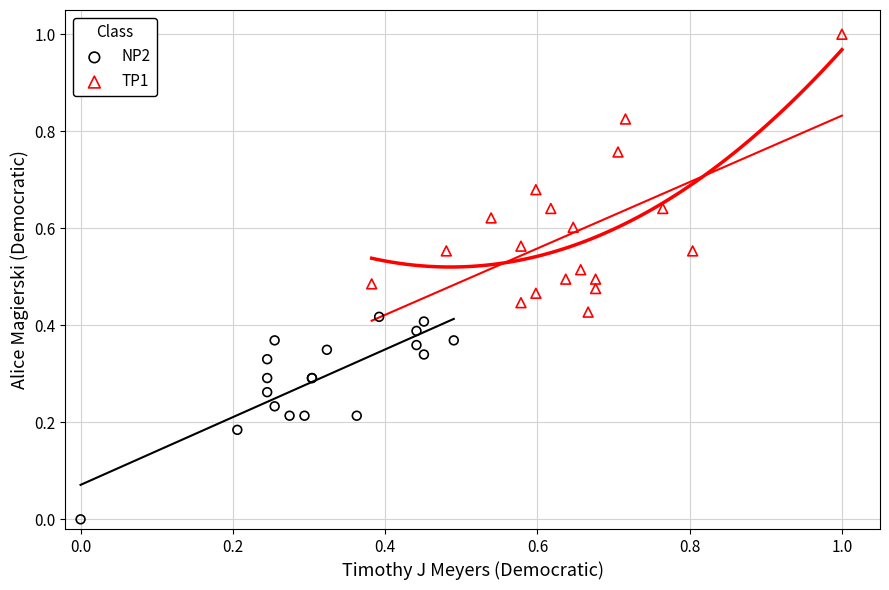

Which series contains the highest Y value?

TP1